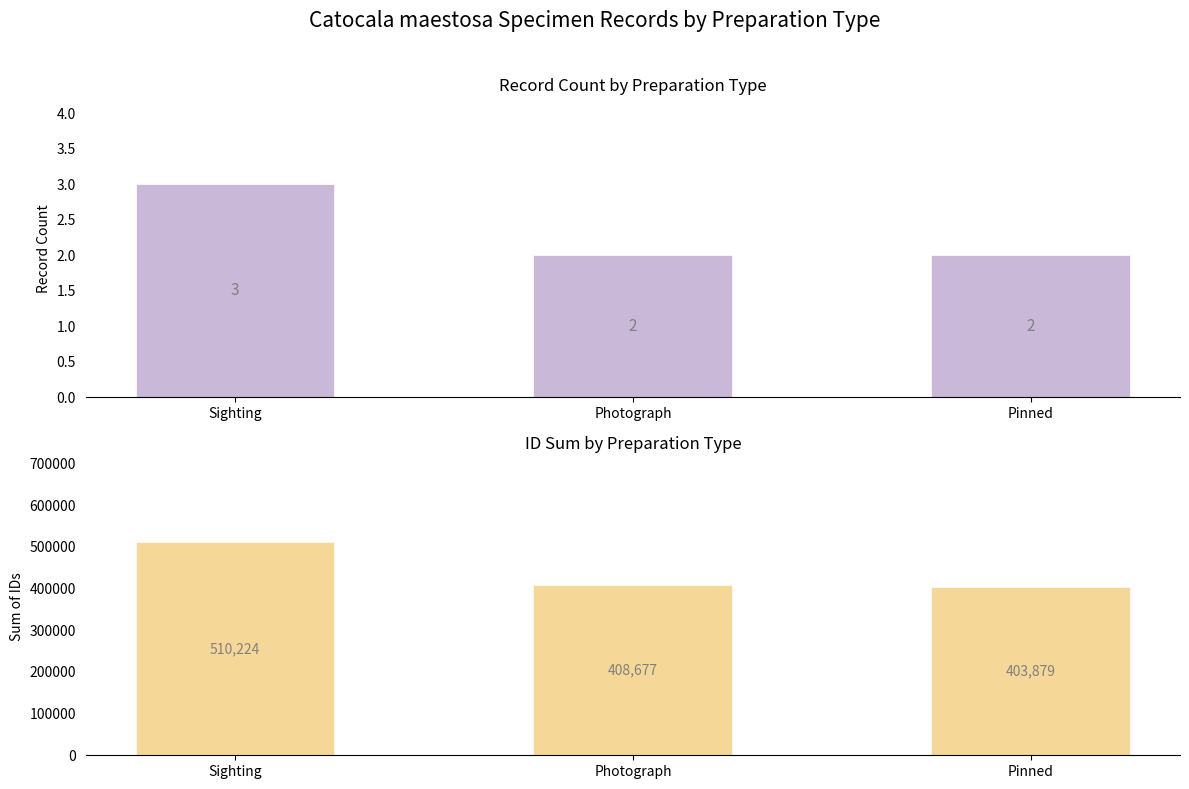

True or false: ID Sum has a value of 599998 at Pinned.

False